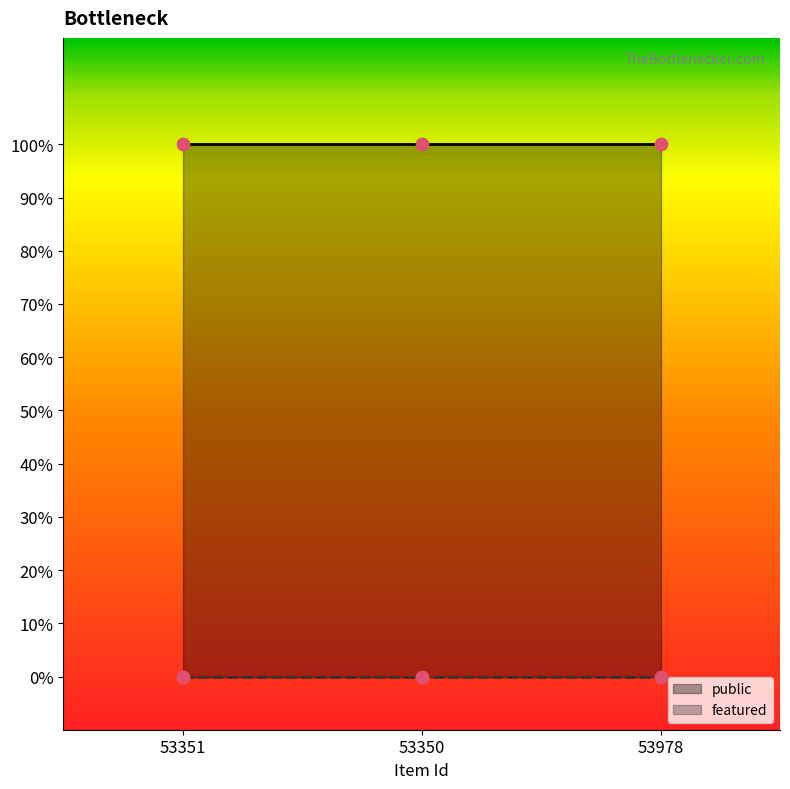

At which category is the sum across all series the highest?

53351